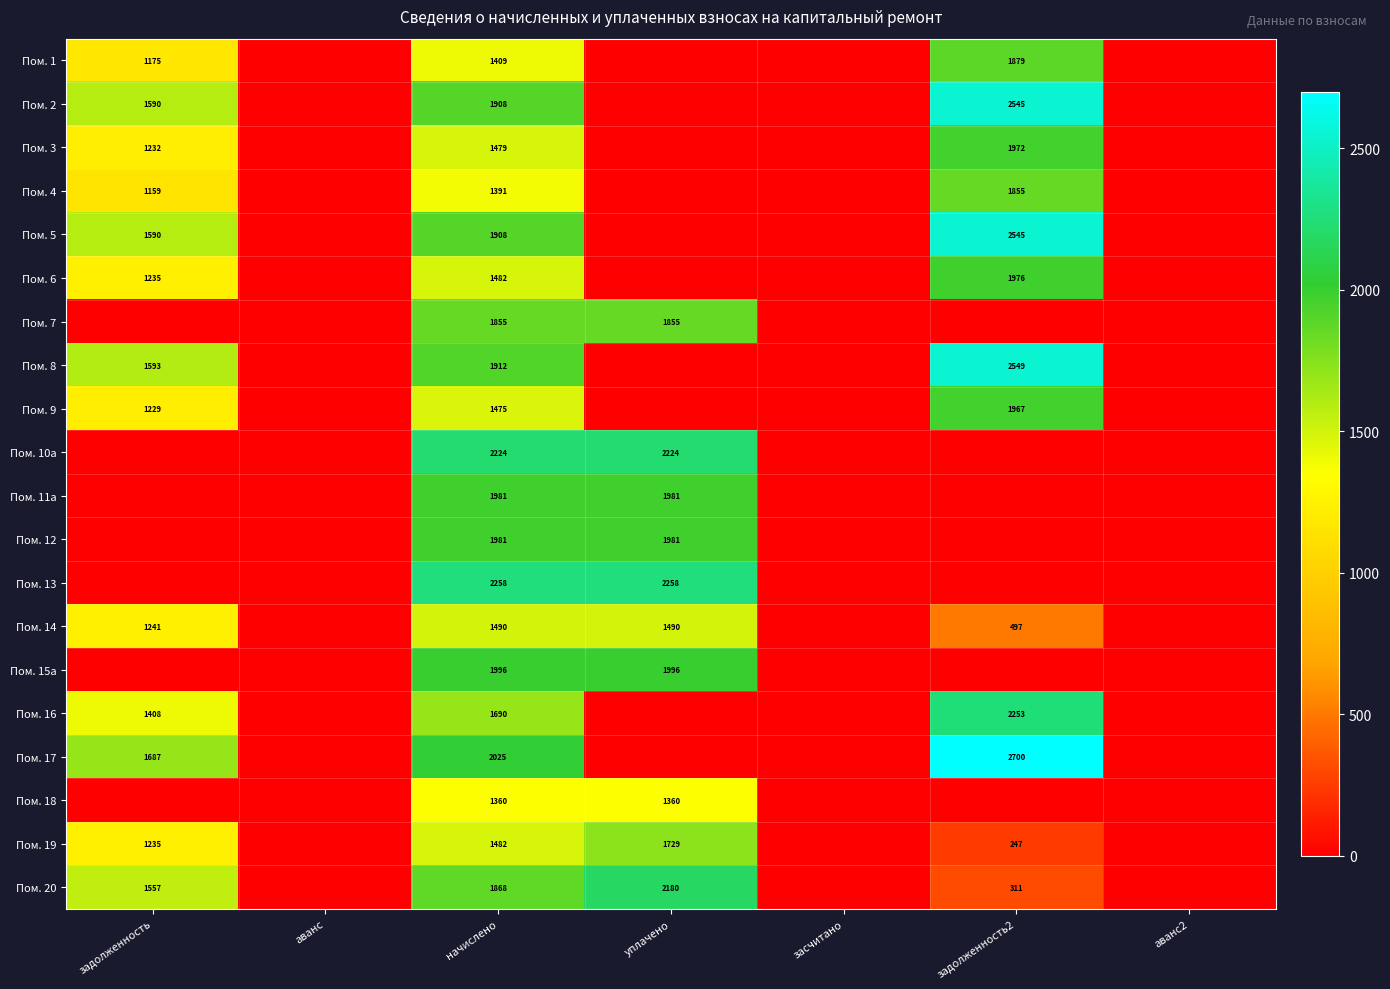

Which label corresponds to the largest value in the chart?

задолженность2